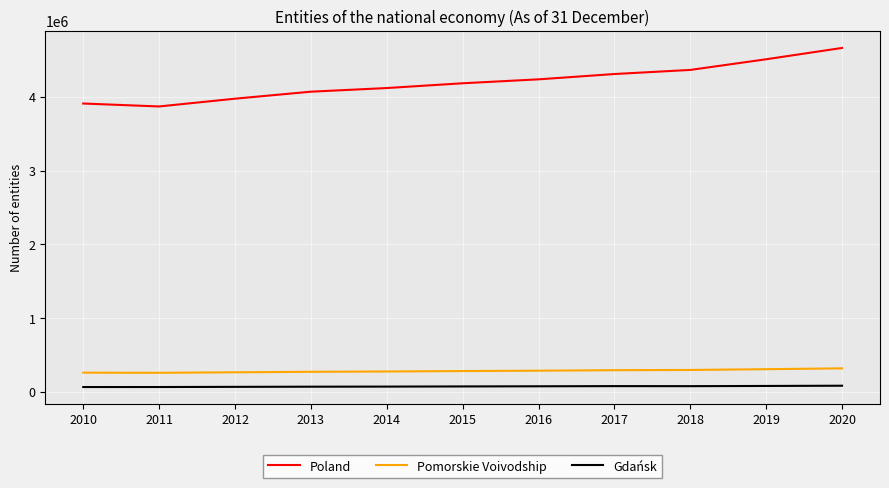

What is the smallest value displayed?

65191